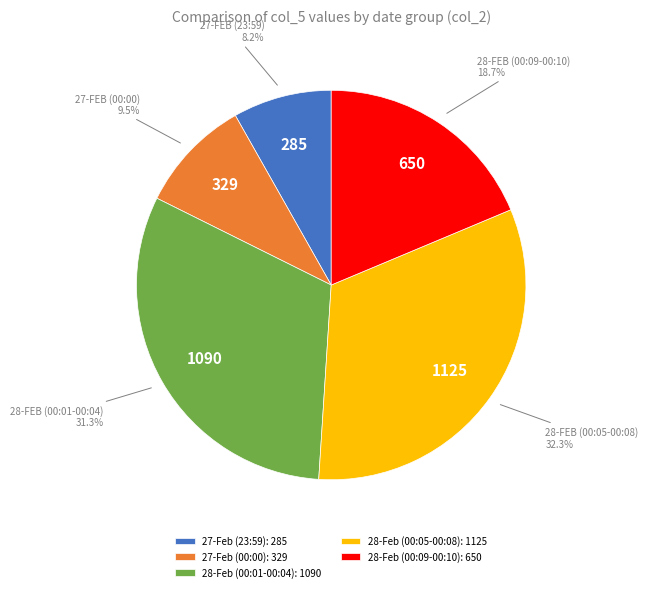

Between 28-Feb (00:09-00:10): 650 and 28-Feb (00:01-00:04): 1090, which is larger?

28-Feb (00:01-00:04): 1090